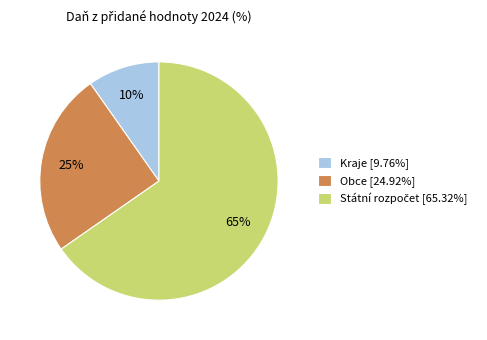

How many segments does this pie chart have?

3